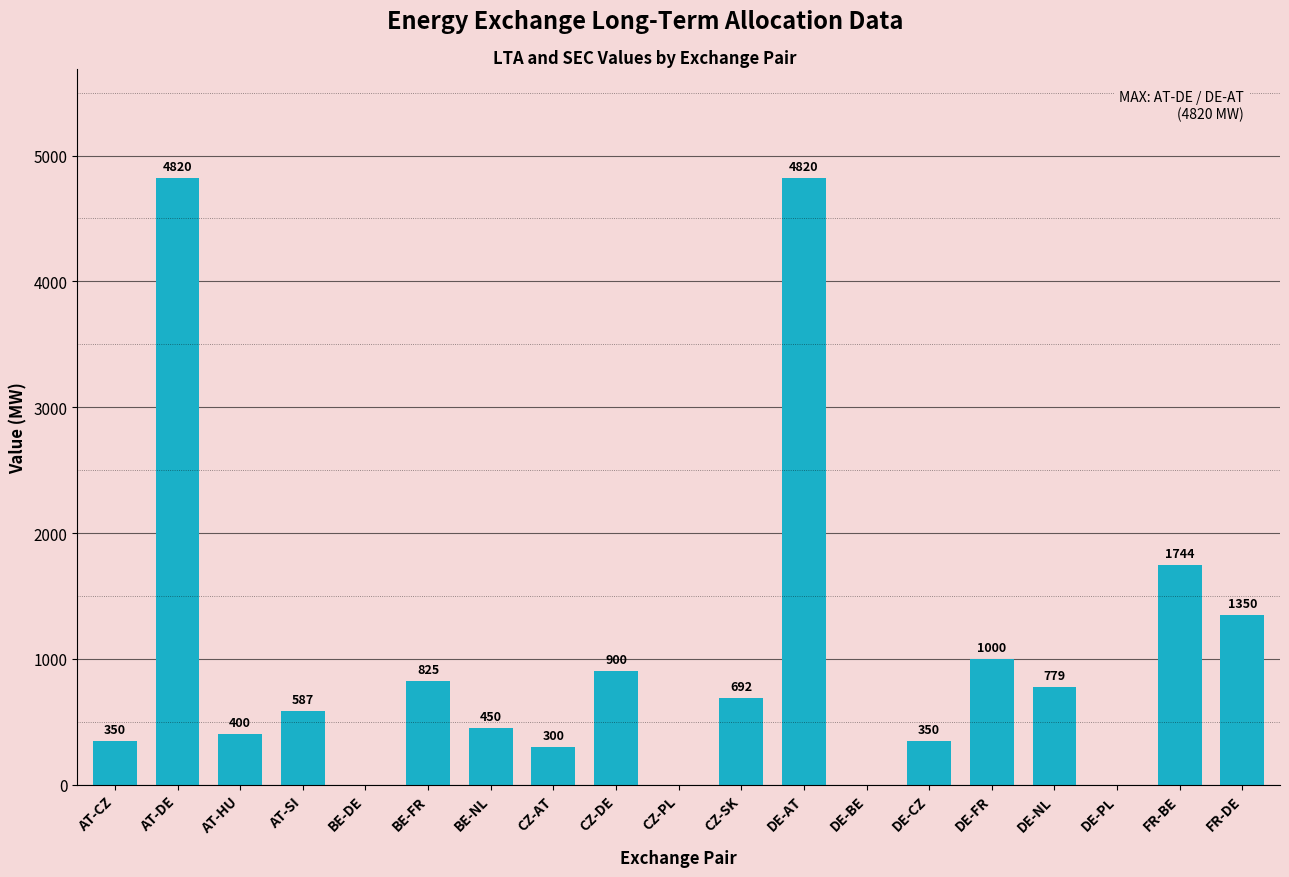

What is the sum of the values at BE-FR and FR-DE?

2175